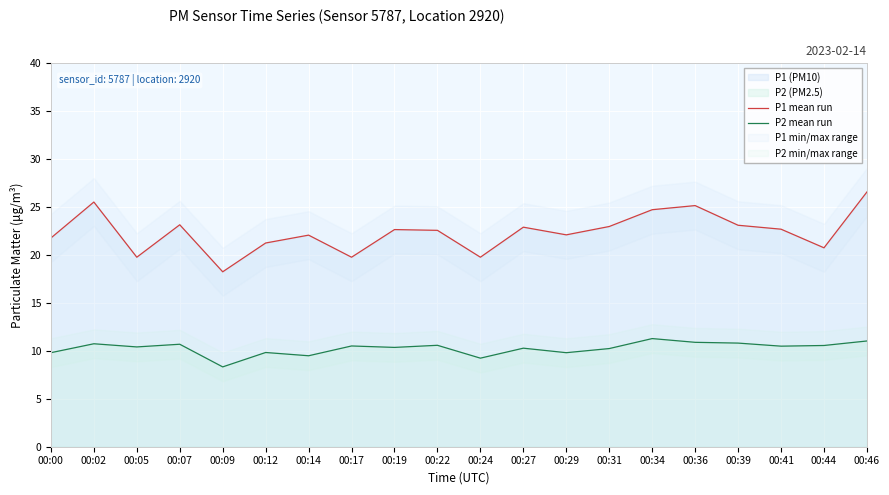

What is the approximate value of P2 mean run at 00:12?

9.8